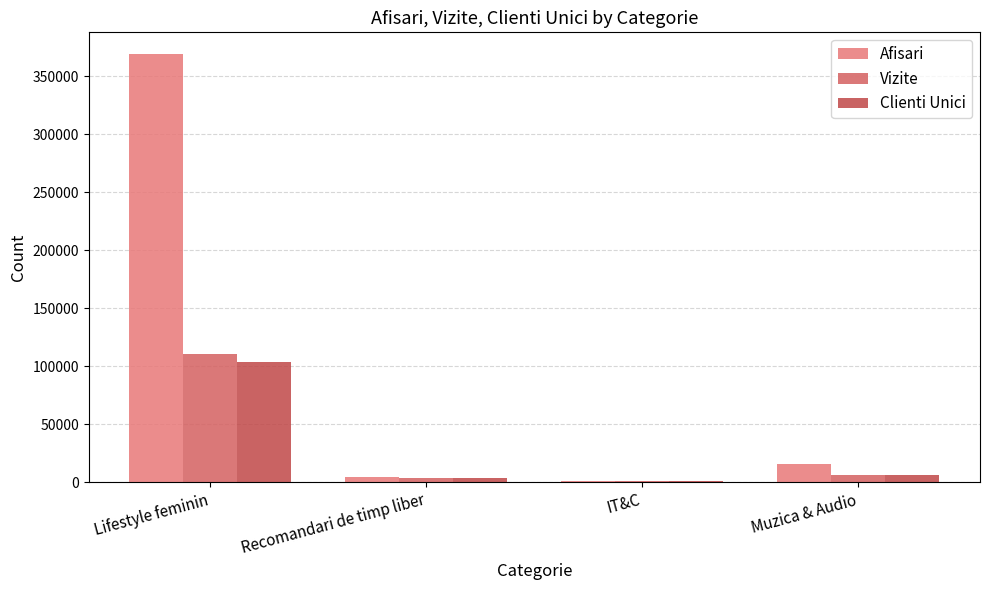

The Afisari series shows 6099 at Recomandari de timp liber. True or false?

False